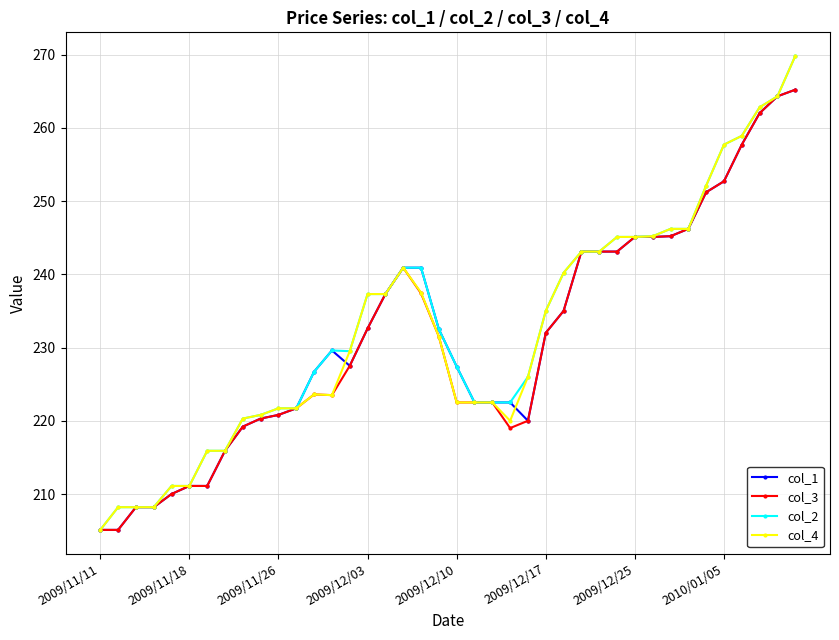

What is the value of the col_2 point at the 22nd from the left?

222.5